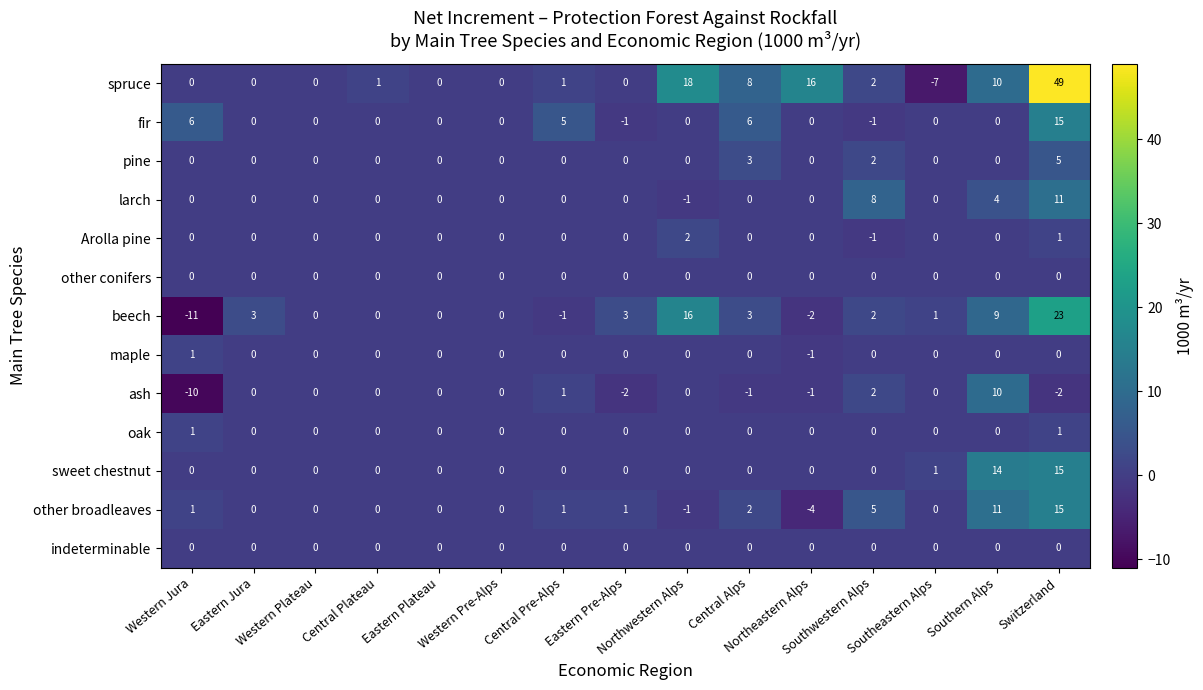

What is the maximum value shown in the chart?

49